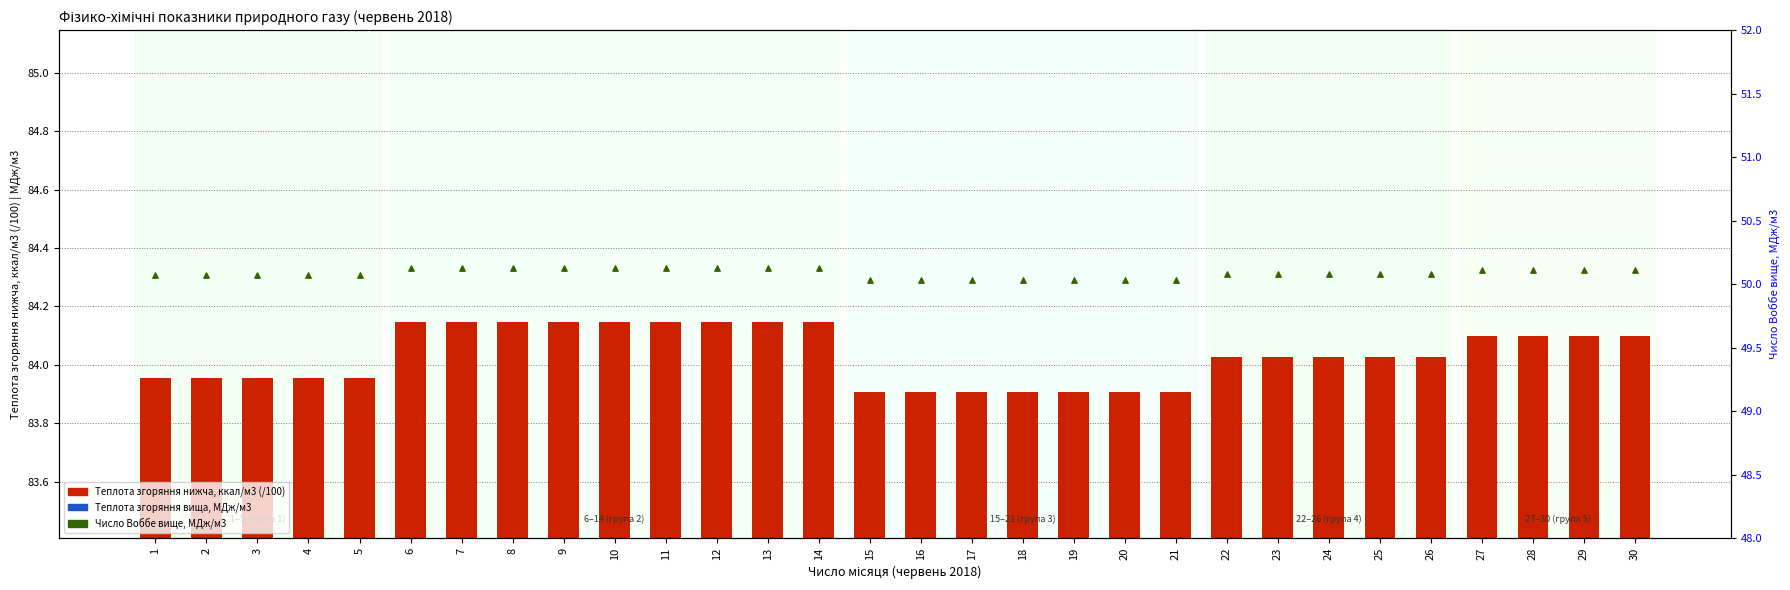

Which series has the largest Y range (max minus min)?

Теплота згоряння нижча, ккал/м3 (/100)